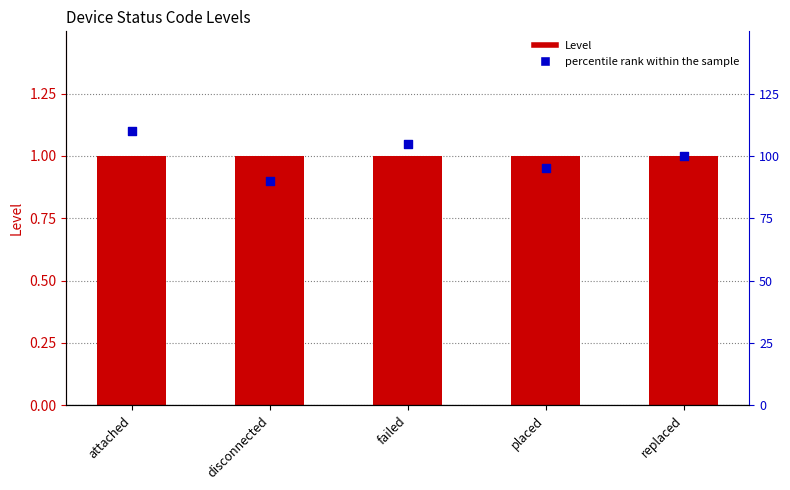

Is the value of percentile rank within the sample at disconnected greater than the value of Level at disconnected?

No